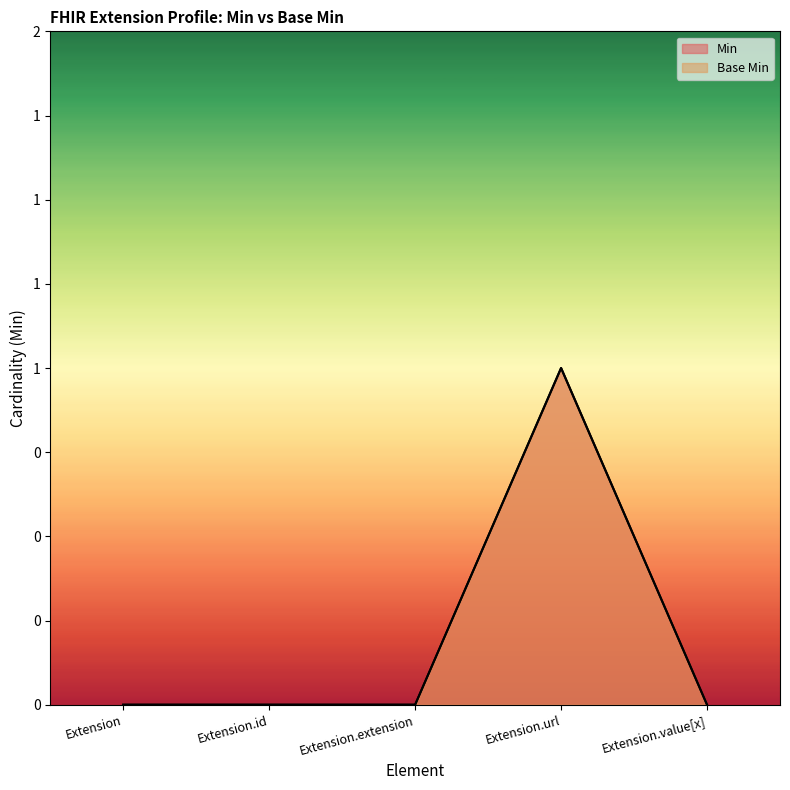

How many positive values does the Base Min series have?

1